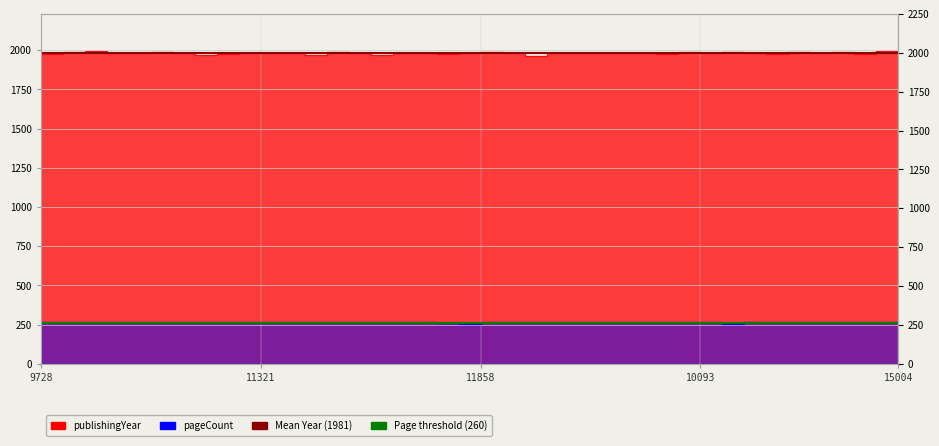

What is the approximate value of pageCount threshold (260) at 9728?

260